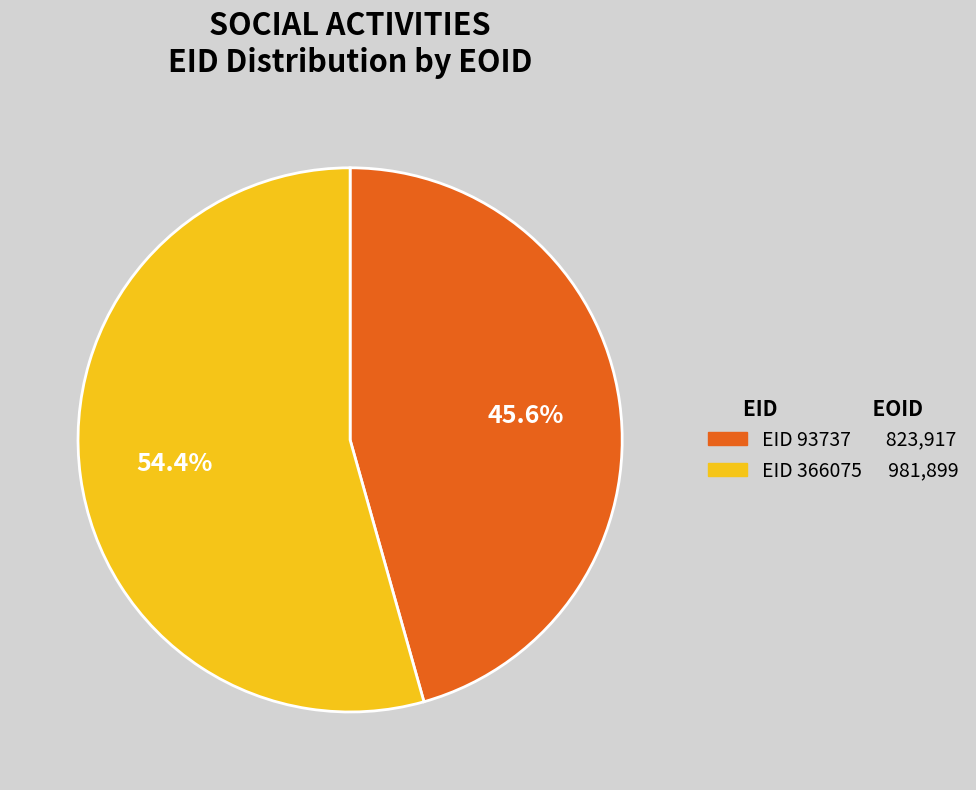

Is there a majority slice in this chart?

Yes